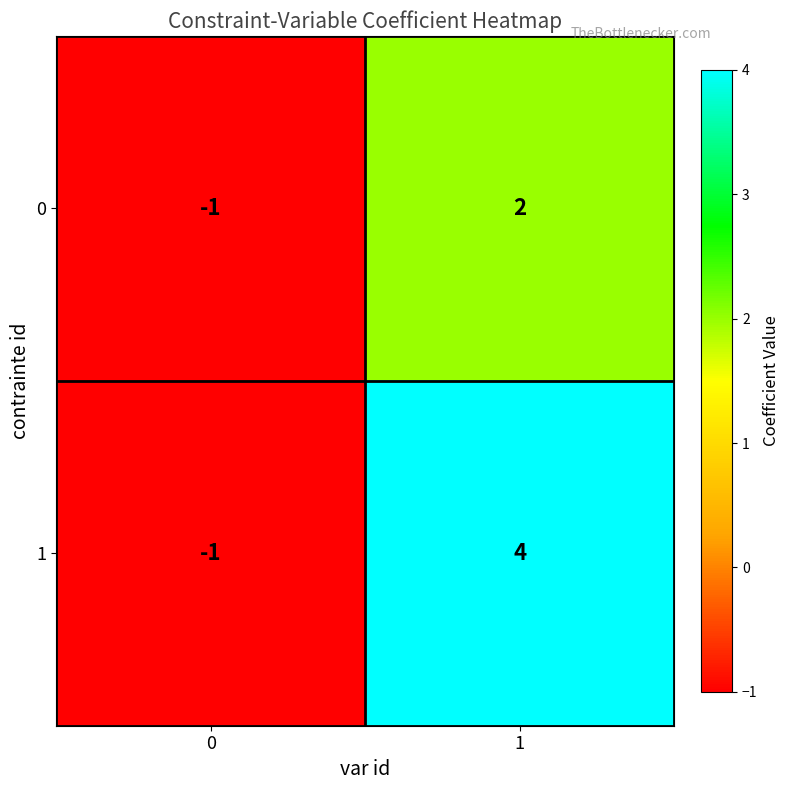

What is the total value across all series at 1?

6